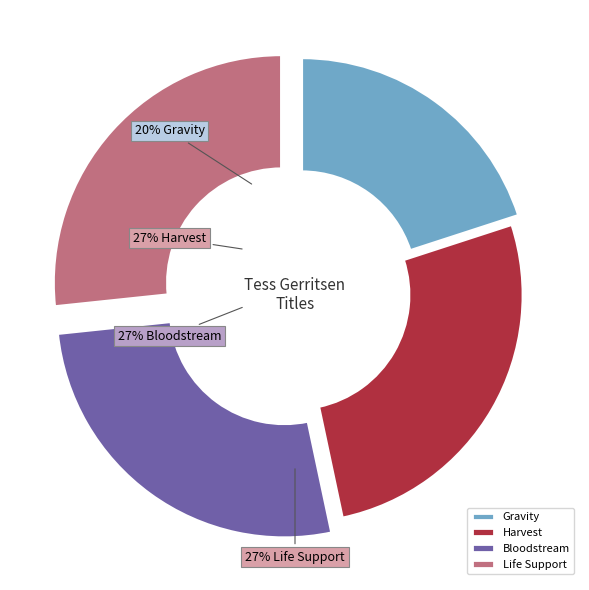

Which category has the biggest portion of the pie?

Harvest